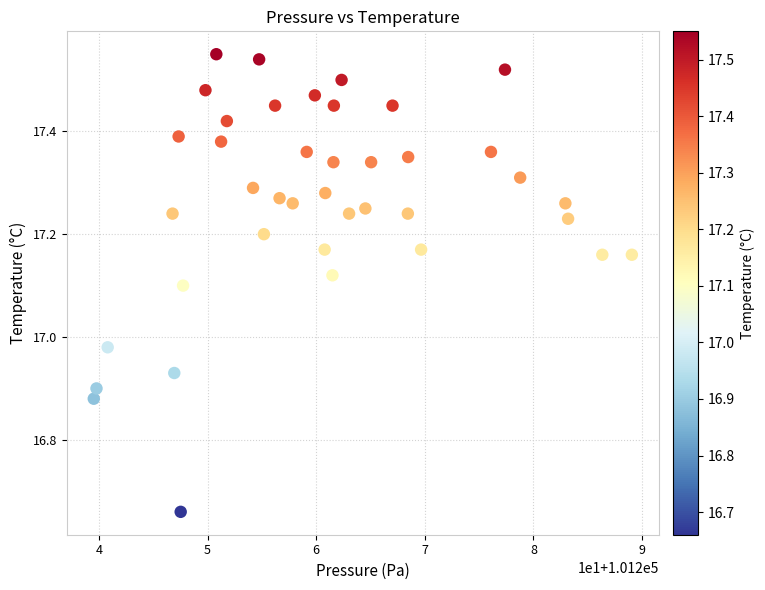

What is the range of X values (max minus min)?

49.5